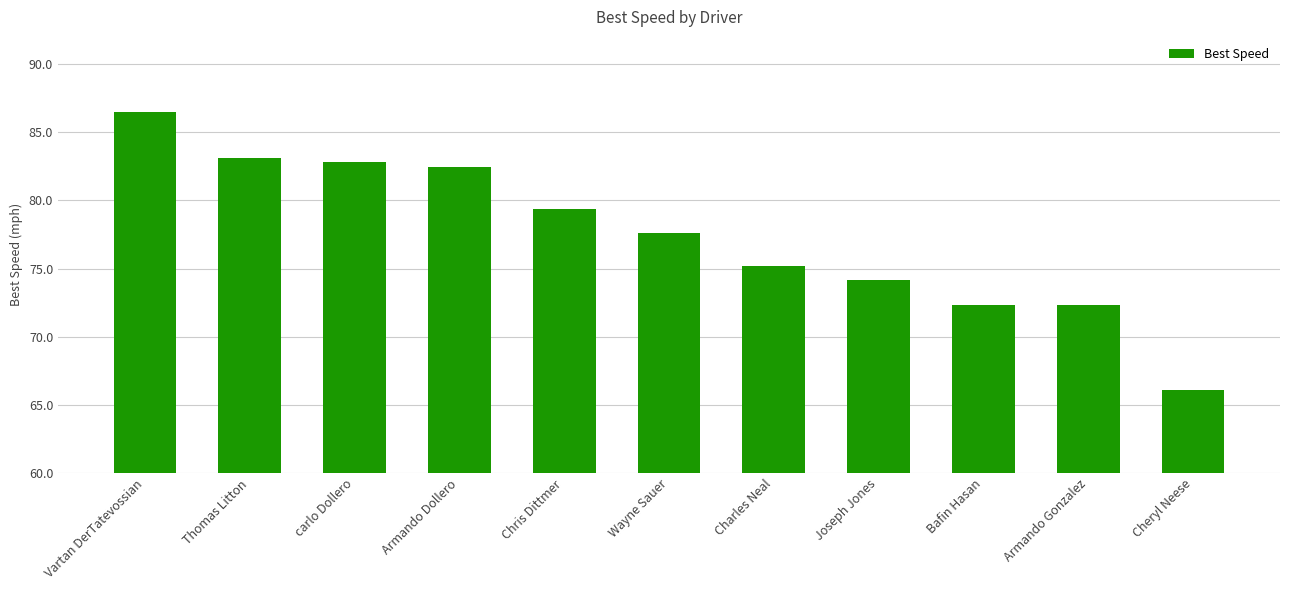

What is the label of the 5th bar from the right?

Charles Neal